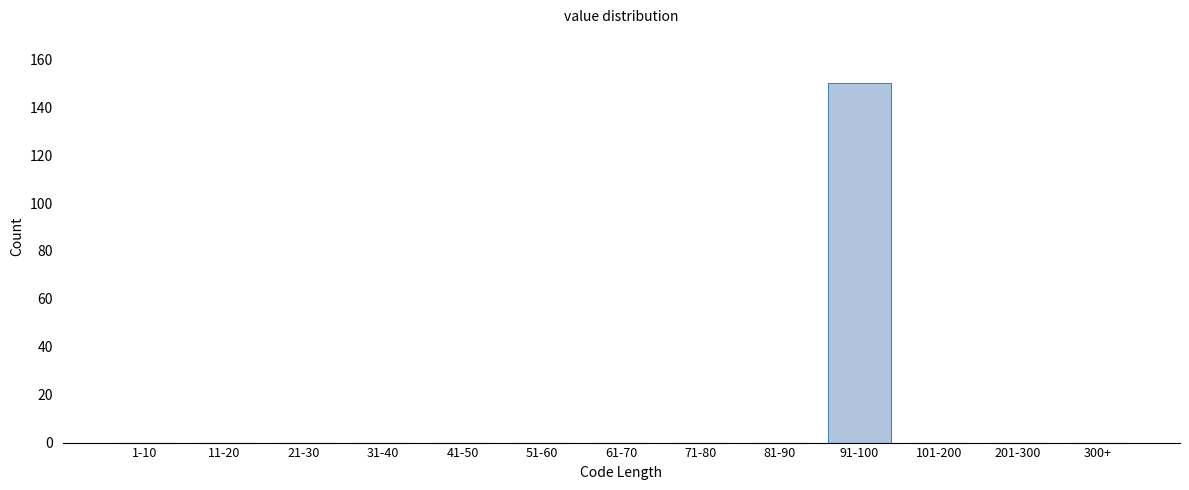

Reading left to right, list all the values displayed in this chart.

1-10=0	11-20=0	21-30=0	31-40=0	41-50=0	51-60=0	61-70=0	71-80=0	81-90=0	91-100=150	101-200=0	201-300=0	300+=0